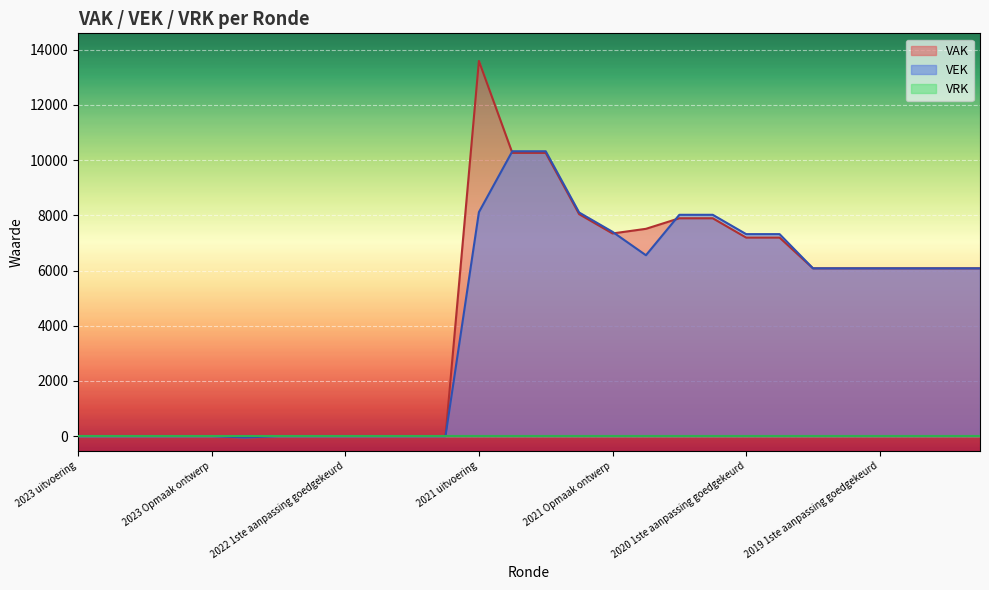

Between which two adjacent categories do VEK and VAK first intersect?

2021 uitvoering and 2021 1ste aanpassing goedgekeurd